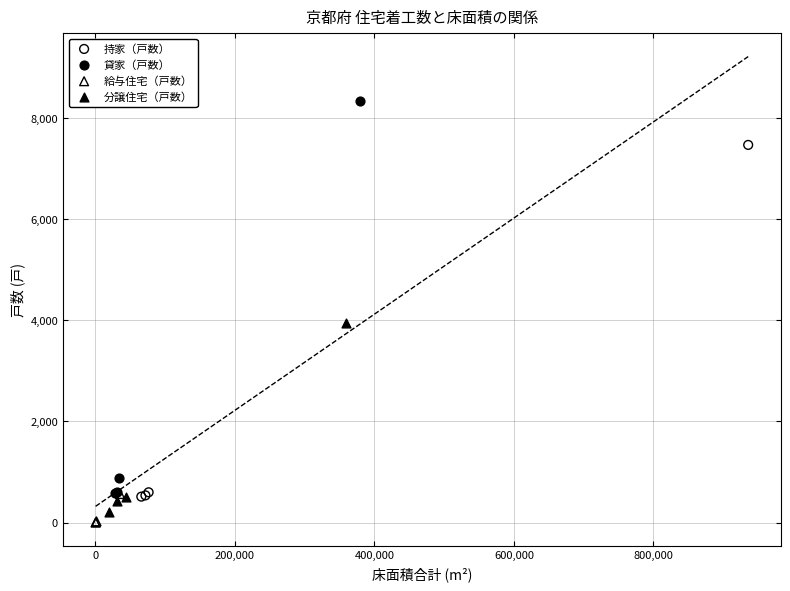

Which series has the widest spread of Y values?

貸家（戸数）